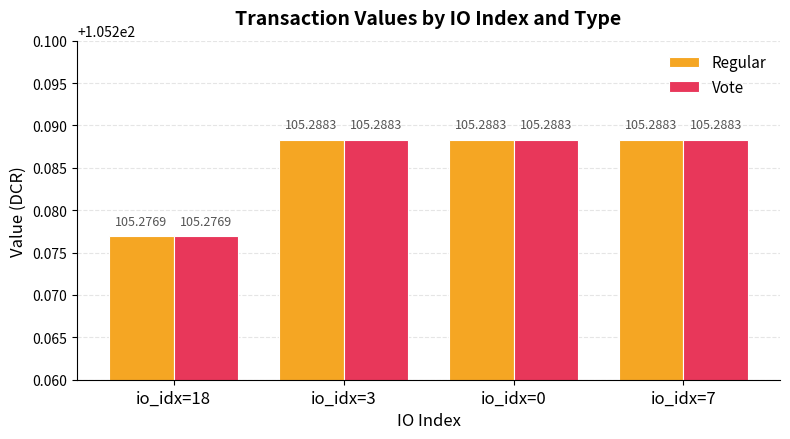

What is the sum of the Regular values at io_idx=18 and io_idx=3?

210.6